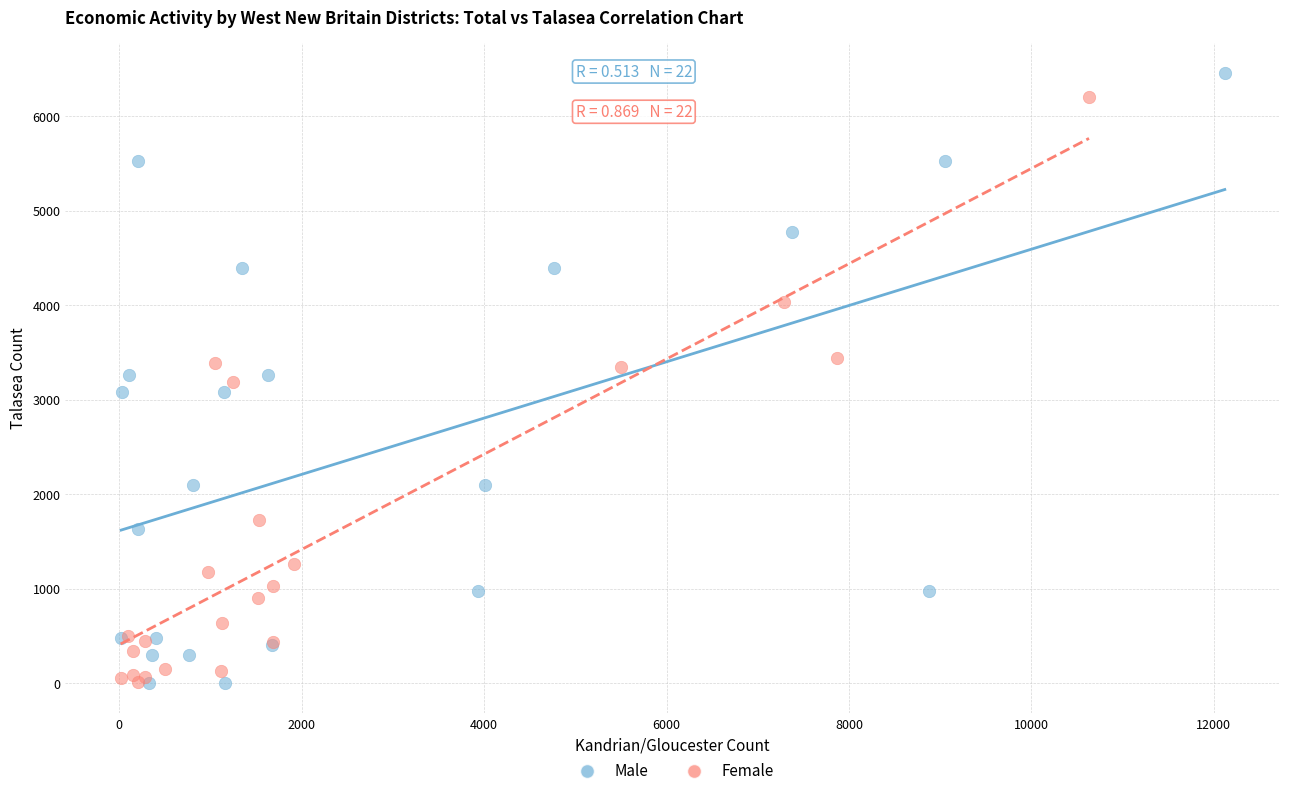

What are all the series names shown in the legend?

Male, Female